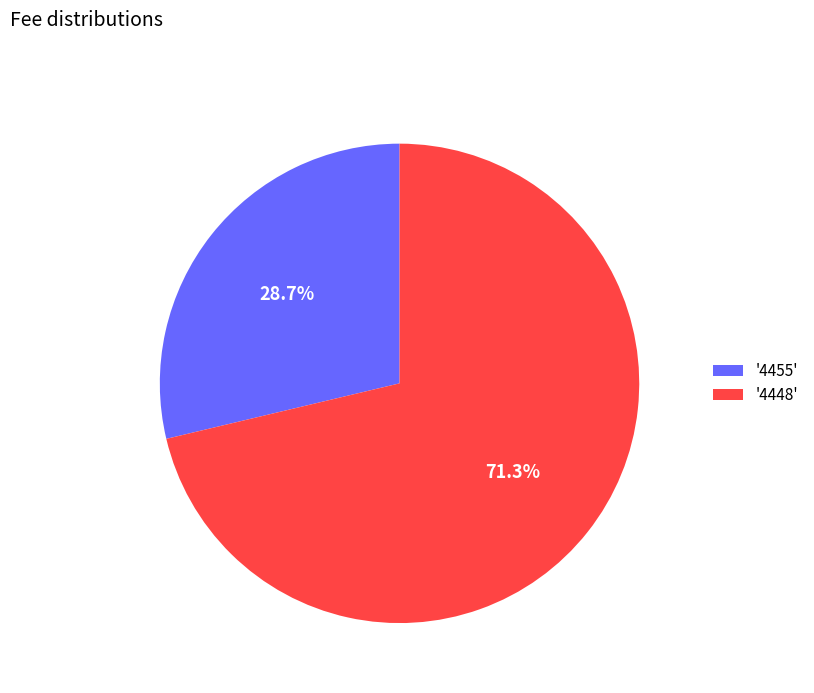

What is the ratio of the value at '4455' to the value at '4448'?

0.4